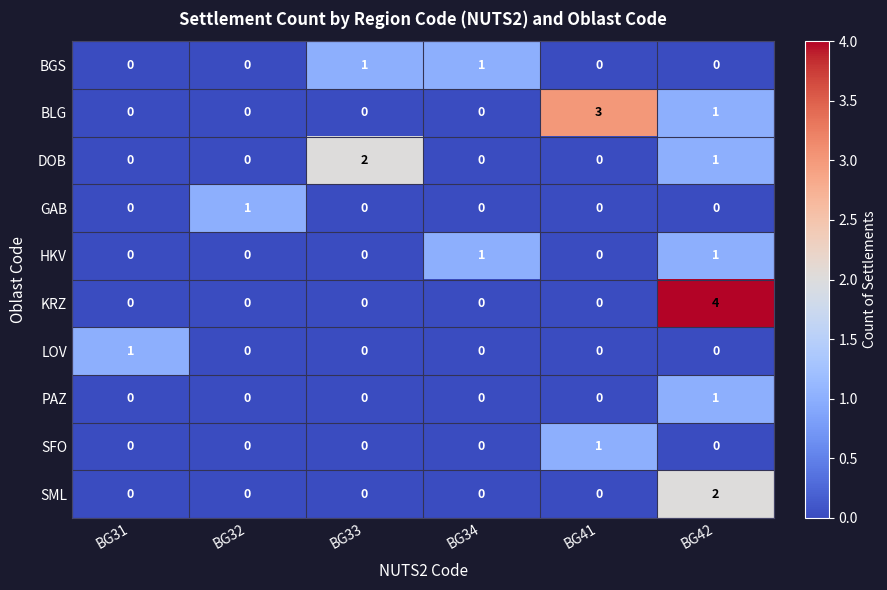

Which label corresponds to the largest value in the chart?

BG42